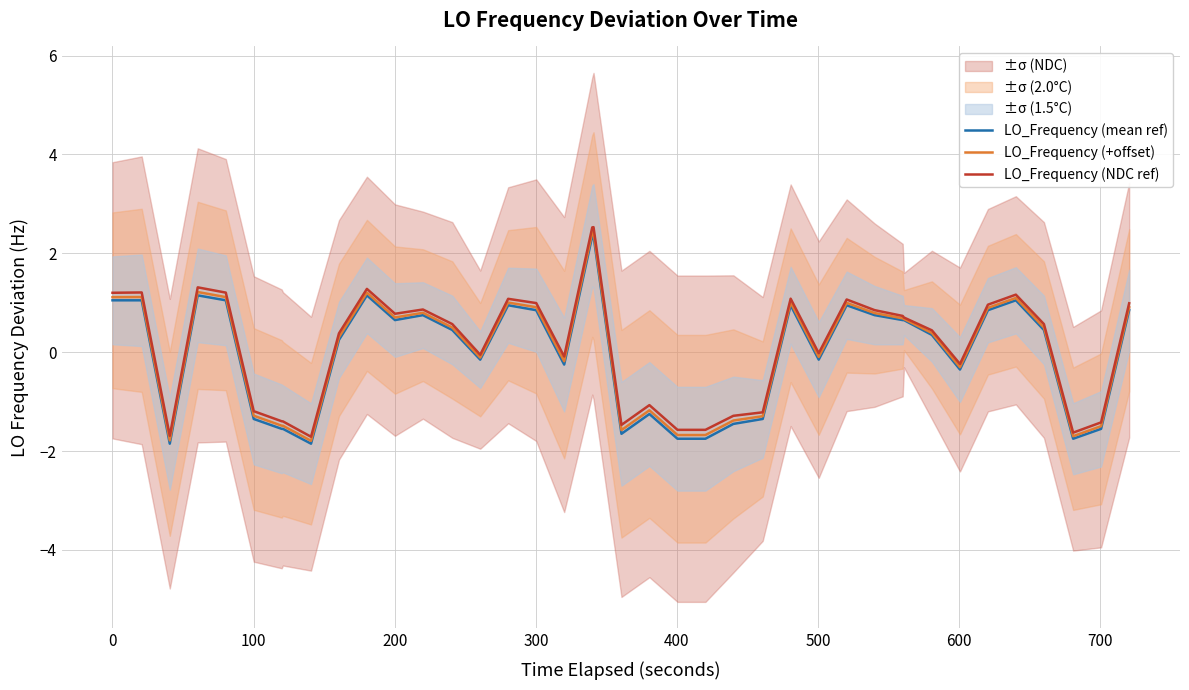

What is the highest value of the LO_Frequency (NDC ref) series?

2.5